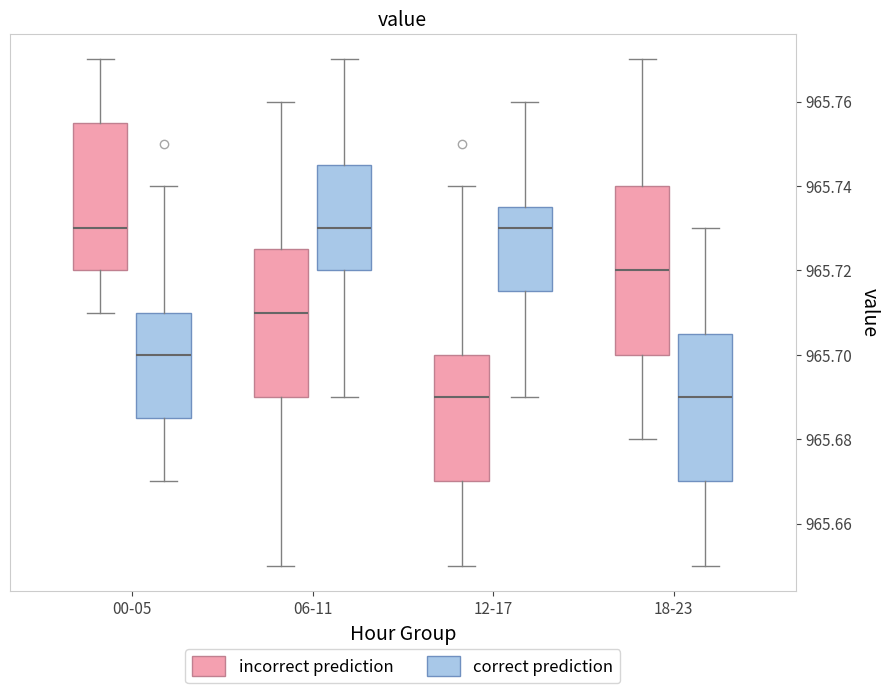

Where does the lower whisker of the box for 12-17 (correct prediction) end on the y-axis? The values are not printed on the chart, so give them approximately, as read against the axis.

965.690